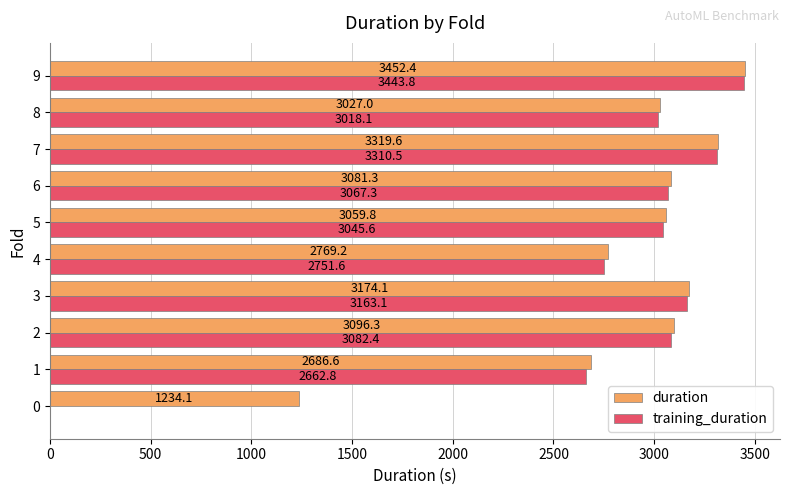

What is the sum of the duration values at 9 and 7?

6772.0